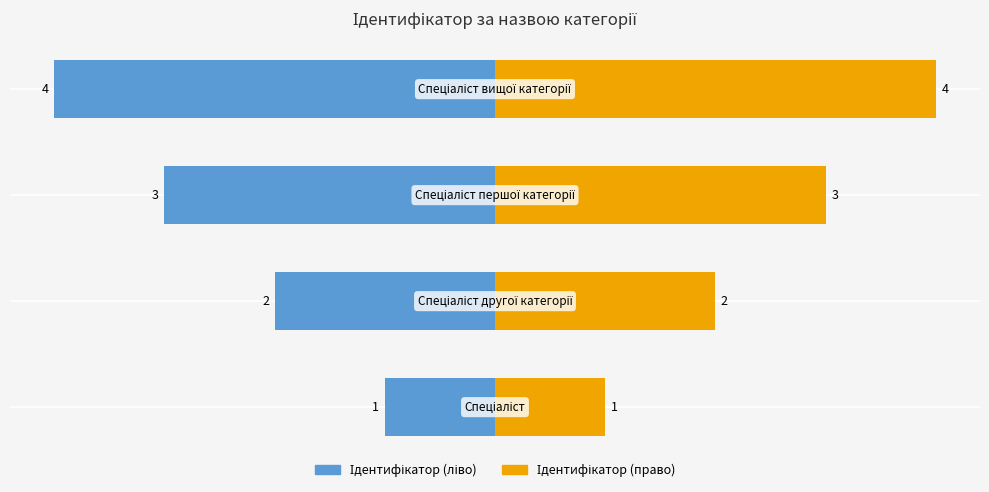

At which label does the data first exceed 3?

Спеціаліст вищої категорії